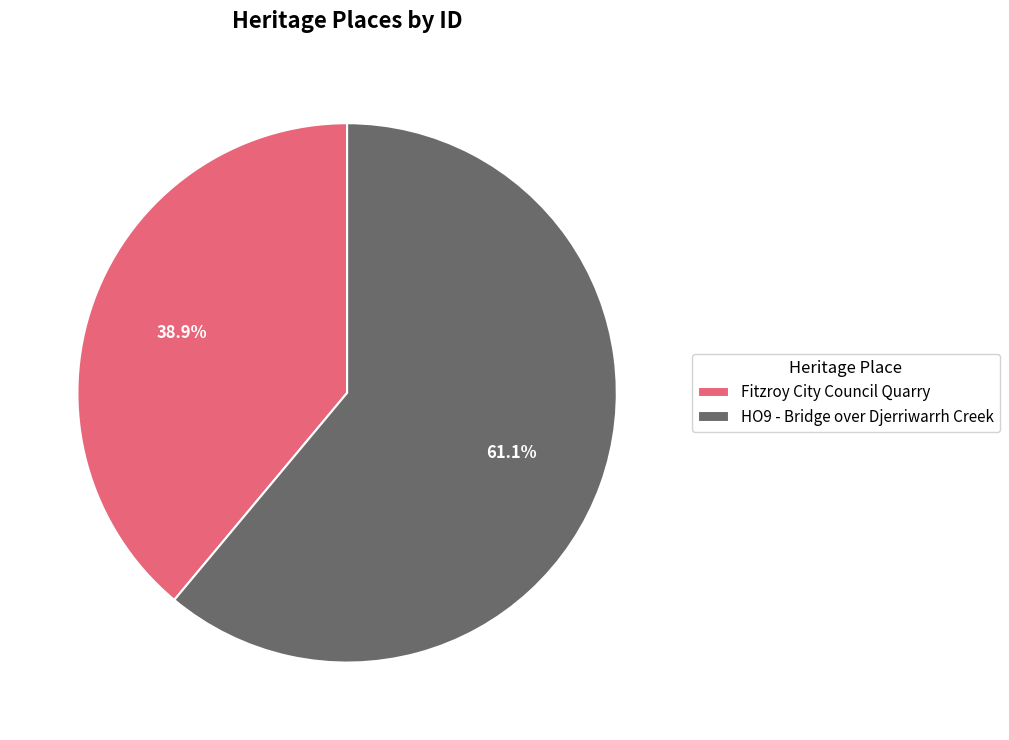

To the nearest percent, what is the difference between the Fitzroy City Council Quarry and HO9 - Bridge over Djerriwarrh Creek slice percentages?

22%